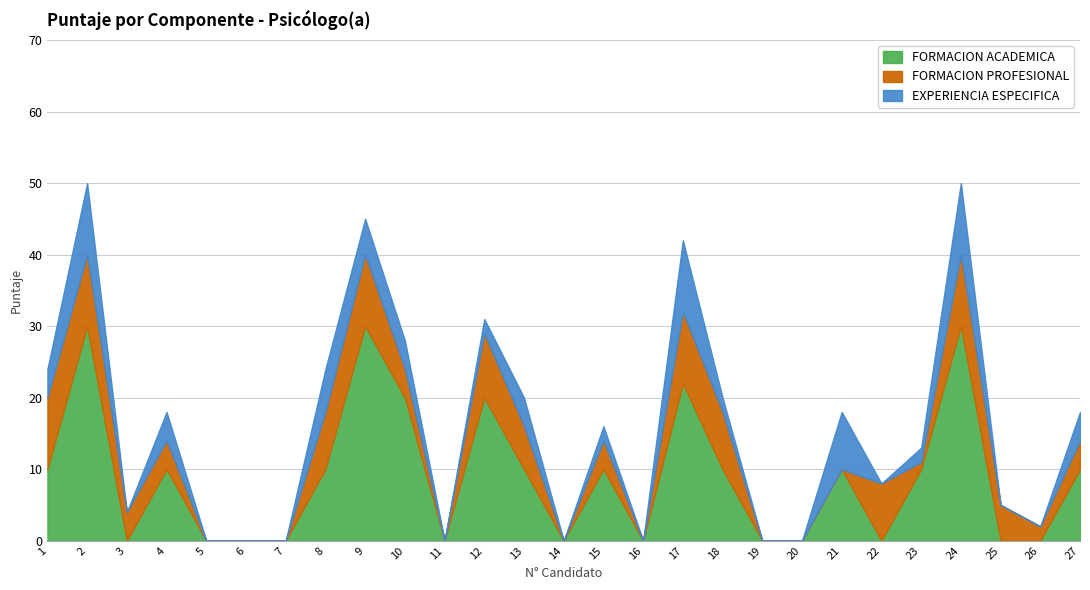

What is the average value of the FORMACION PROFESIONAL series?

4